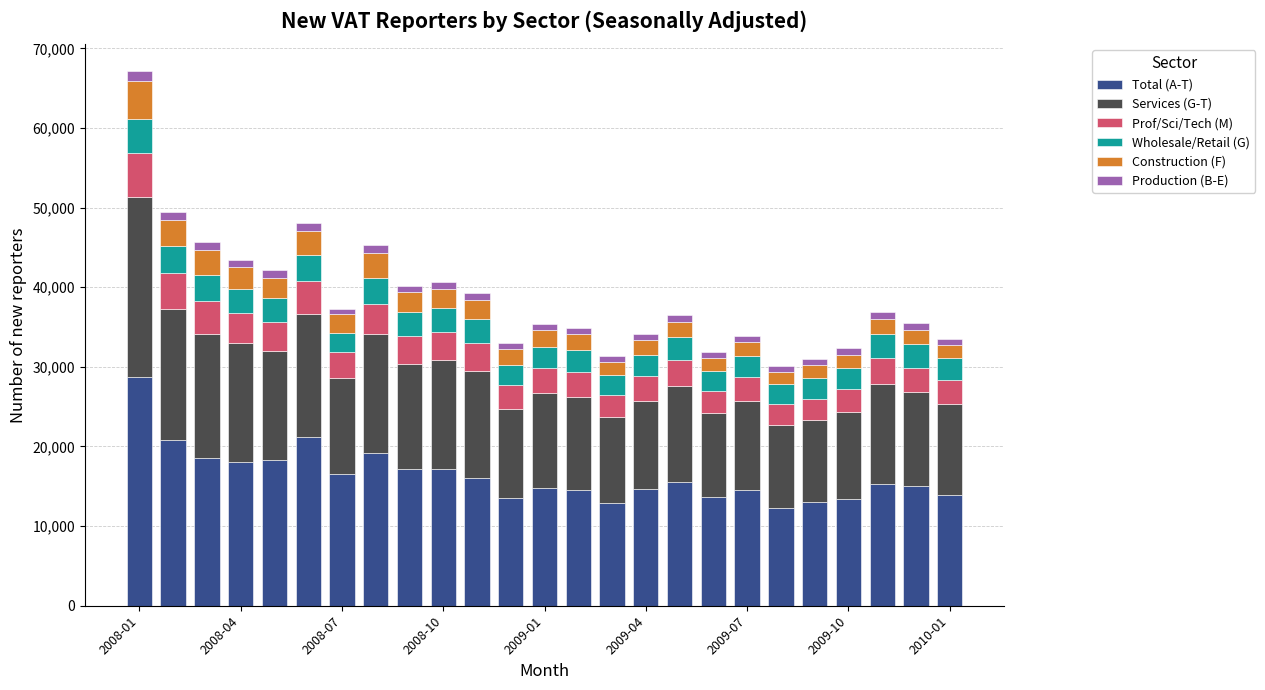

Does the chart contain any negative values?

No